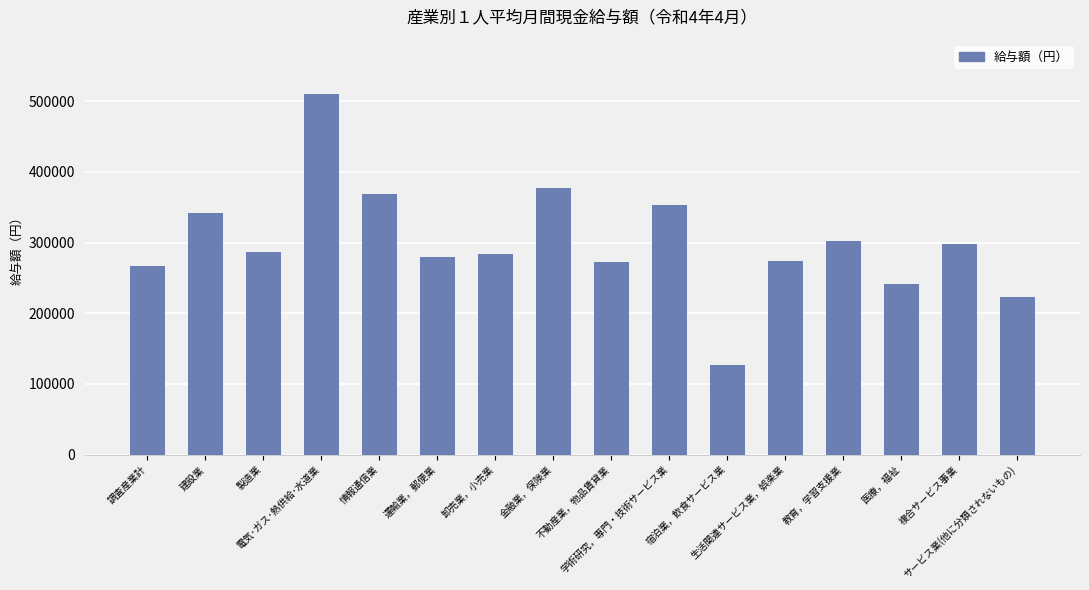

Does the chart contain any negative values?

No